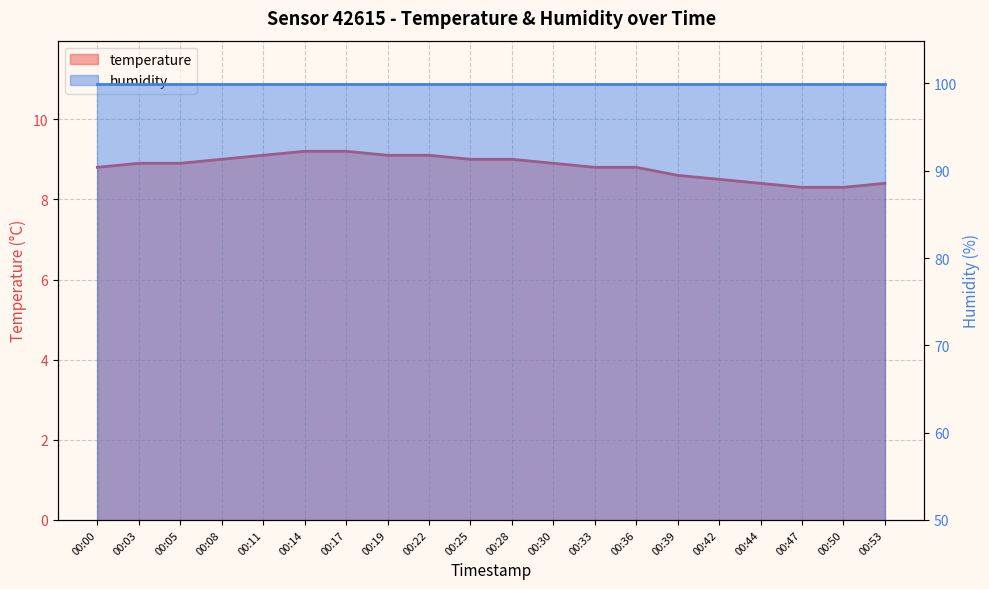

Rank the categories by value from lowest to highest.

00:47, 00:50, 00:44, 00:53, 00:42, 00:39, 00:00, 00:33, 00:36, 00:03, 00:05, 00:30, 00:08, 00:25, 00:28, 00:11, 00:19, 00:22, 00:14, 00:17